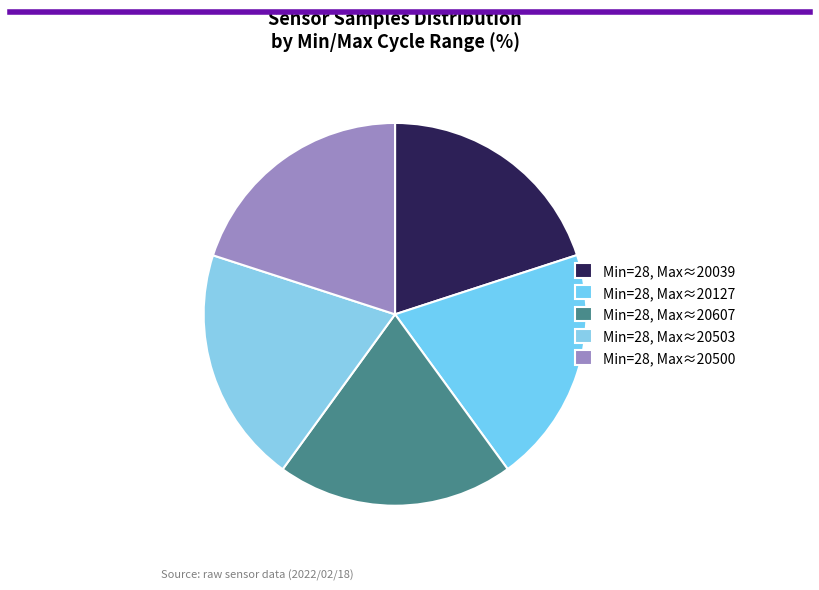

How many segments does this pie chart have?

5